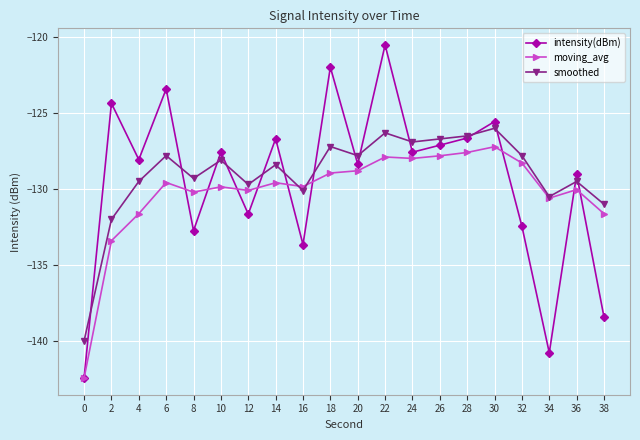

At which category does intensity(dBm) reach its first local valley?

4